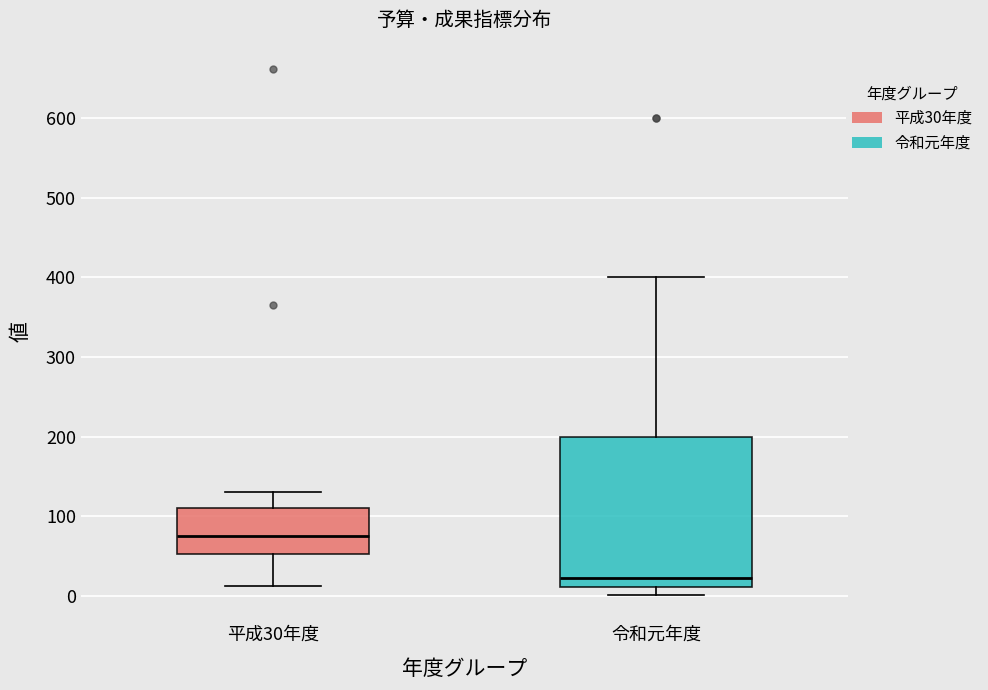

Comparing the boxes themselves (not the whiskers), which one is the tallest?

令和元年度